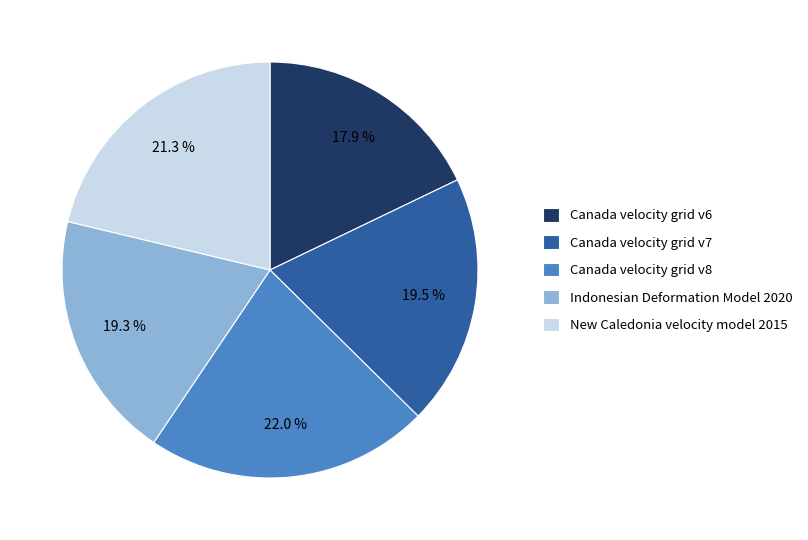

Is there any slice that represents more than half of the pie?

No